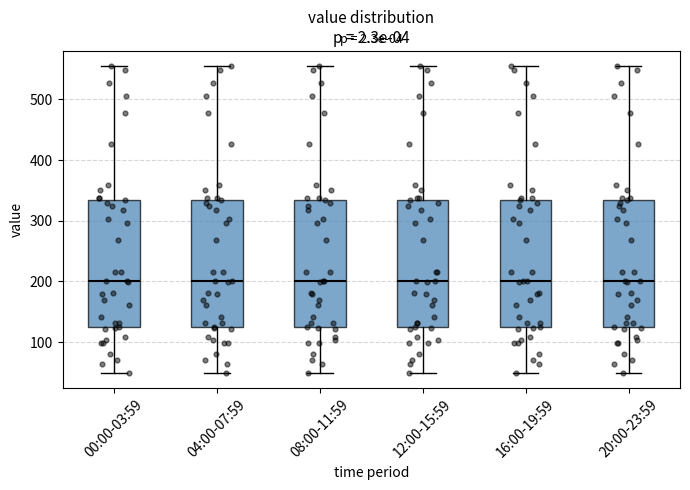

Reading left to right, transcribe this box plot: for each box, give where its median line is, the range the box spans, and where its two whiskers end, as read against the y-axis. The values are not printed on the chart, so give them approximately, as read against the axis.

00:00-03:59: median 200, box 120 to 330, whiskers 50 to 550
04:00-07:59: median 200, box 120 to 330, whiskers 50 to 550
08:00-11:59: median 200, box 120 to 330, whiskers 50 to 550
12:00-15:59: median 200, box 120 to 330, whiskers 50 to 550
16:00-19:59: median 200, box 120 to 330, whiskers 50 to 550
20:00-23:59: median 200, box 120 to 330, whiskers 50 to 550